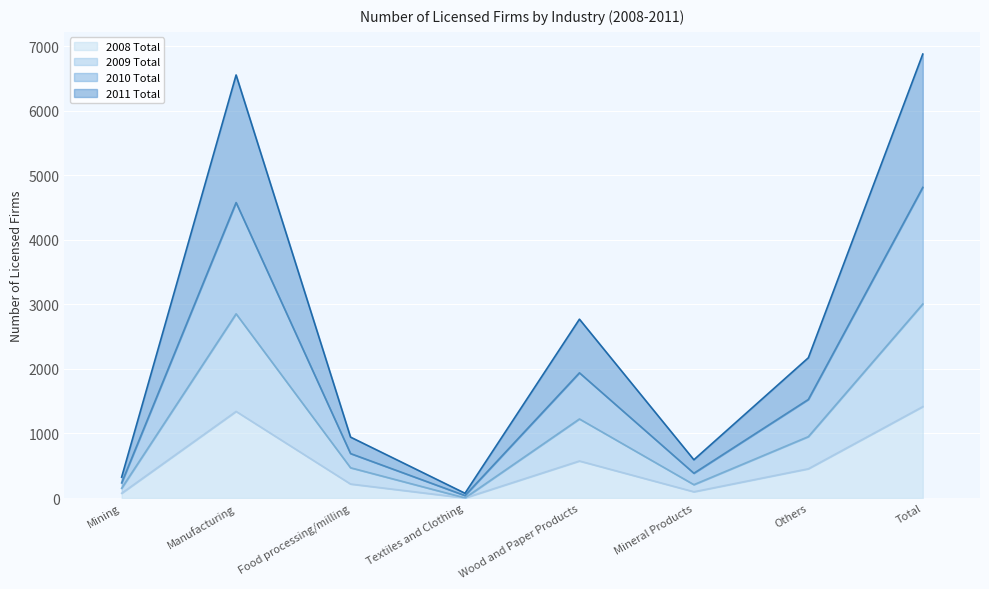

What is the average value of the 2008 Total series?

522